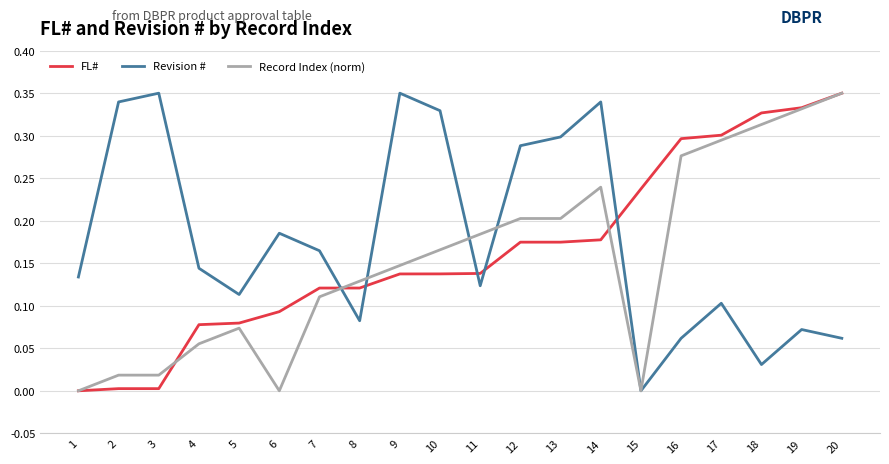

At which category does Revision # reach its first local peak?

3